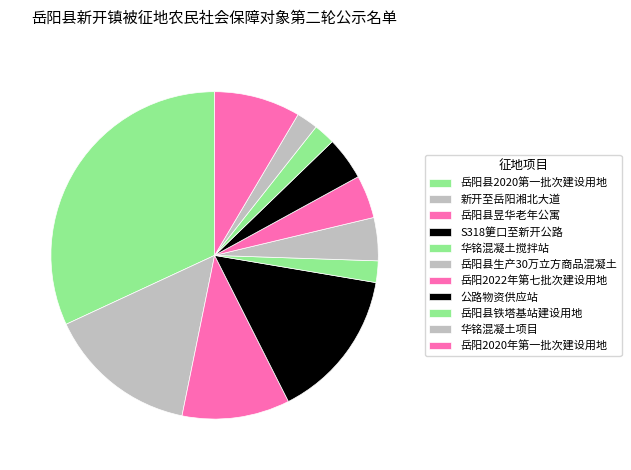

How many slices are in this pie chart?

11